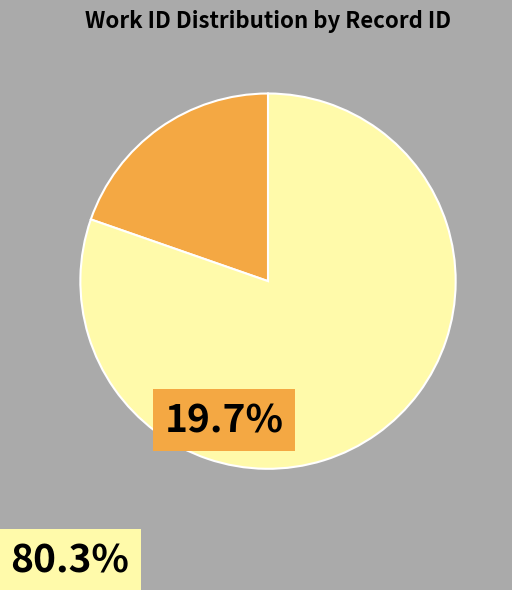

Is there any slice that represents more than half of the pie?

Yes